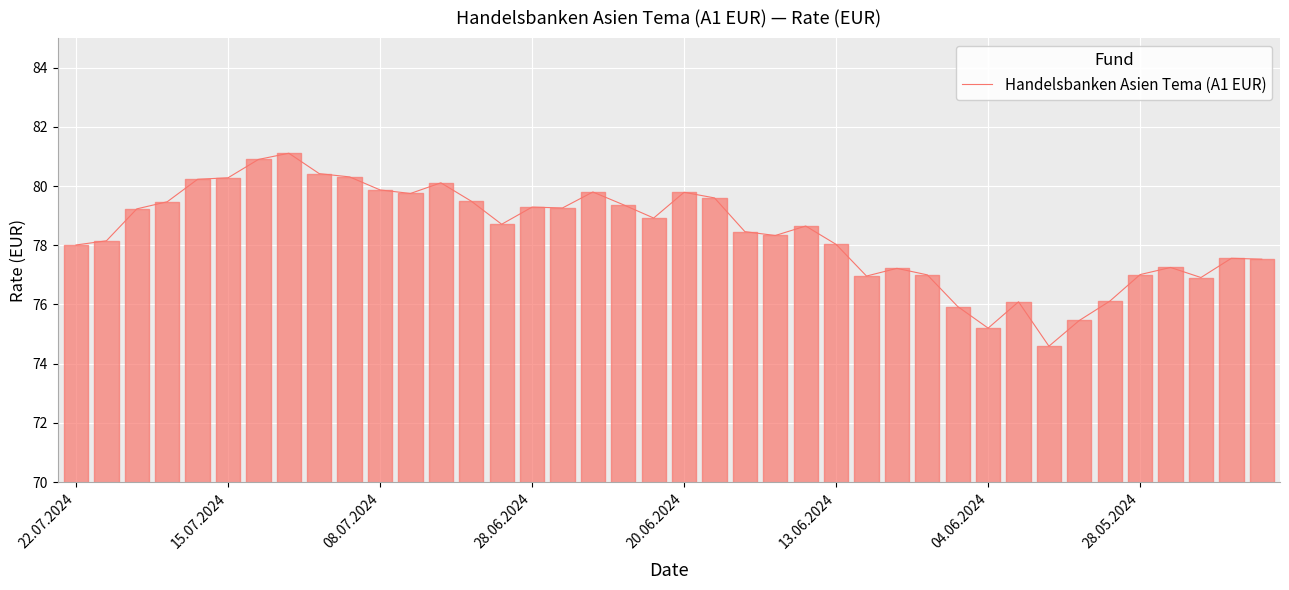

What is the greatest value displayed?

81.1